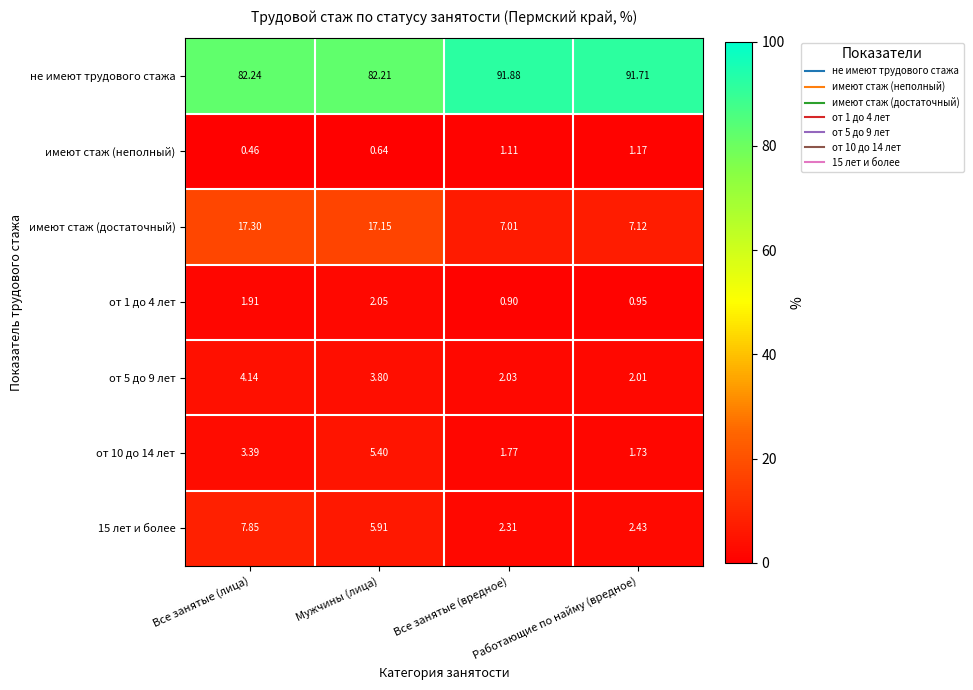

Which label corresponds to the largest value in the chart?

Все занятые (вредное)